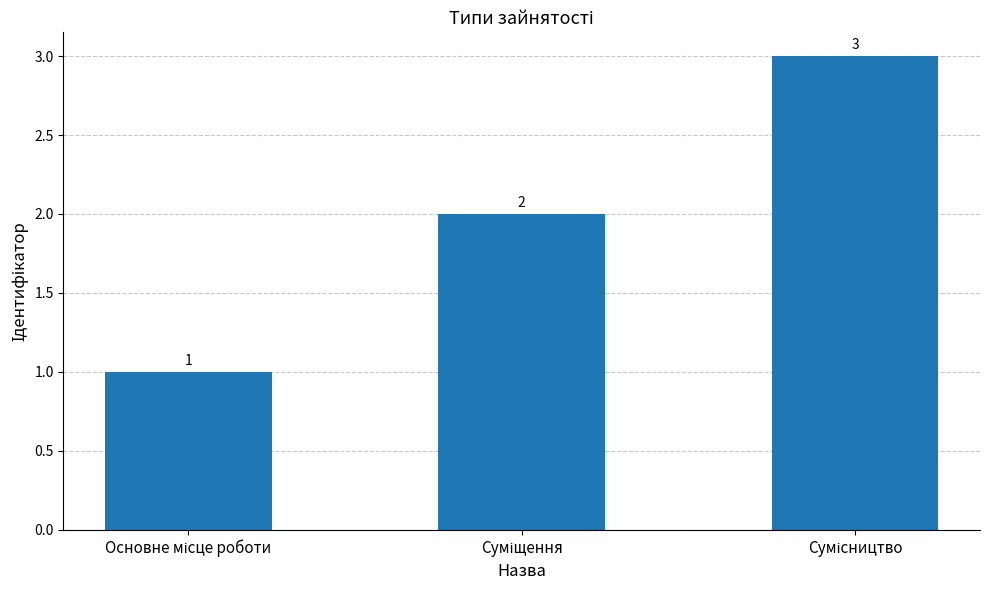

What is the sum of all values?

6